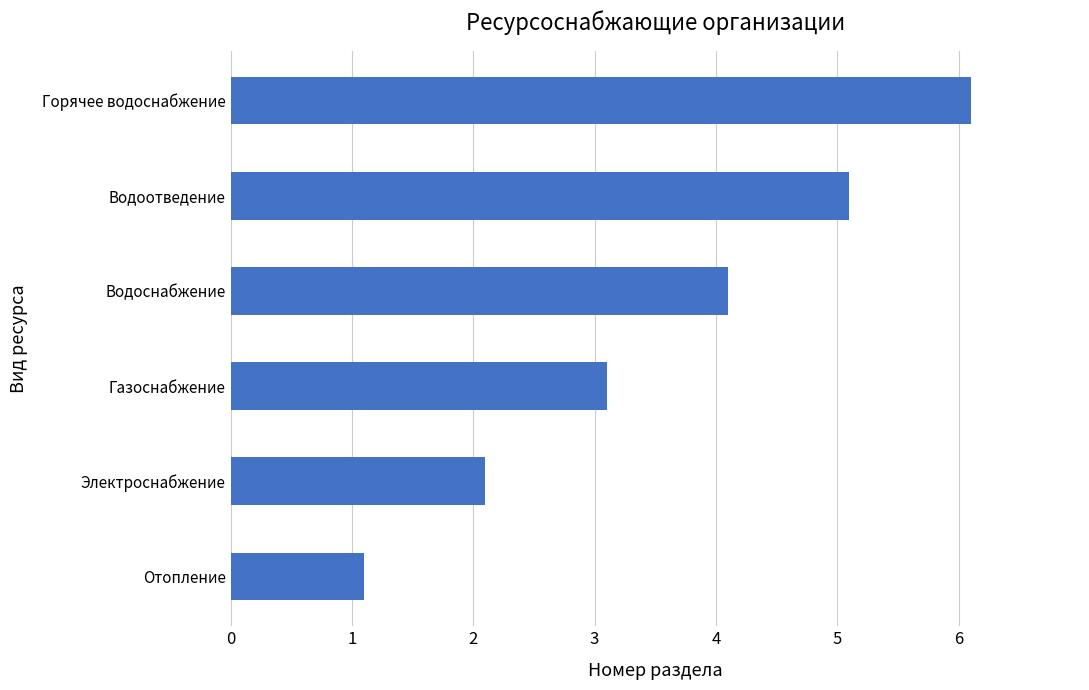

Rank the categories by value from highest to lowest.

Горячее водоснабжение, Водоотведение, Водоснабжение, Газоснабжение, Электроснабжение, Отопление